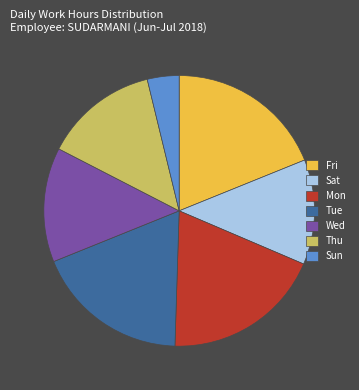

Is it true that Sat is 2% of the pie?

False